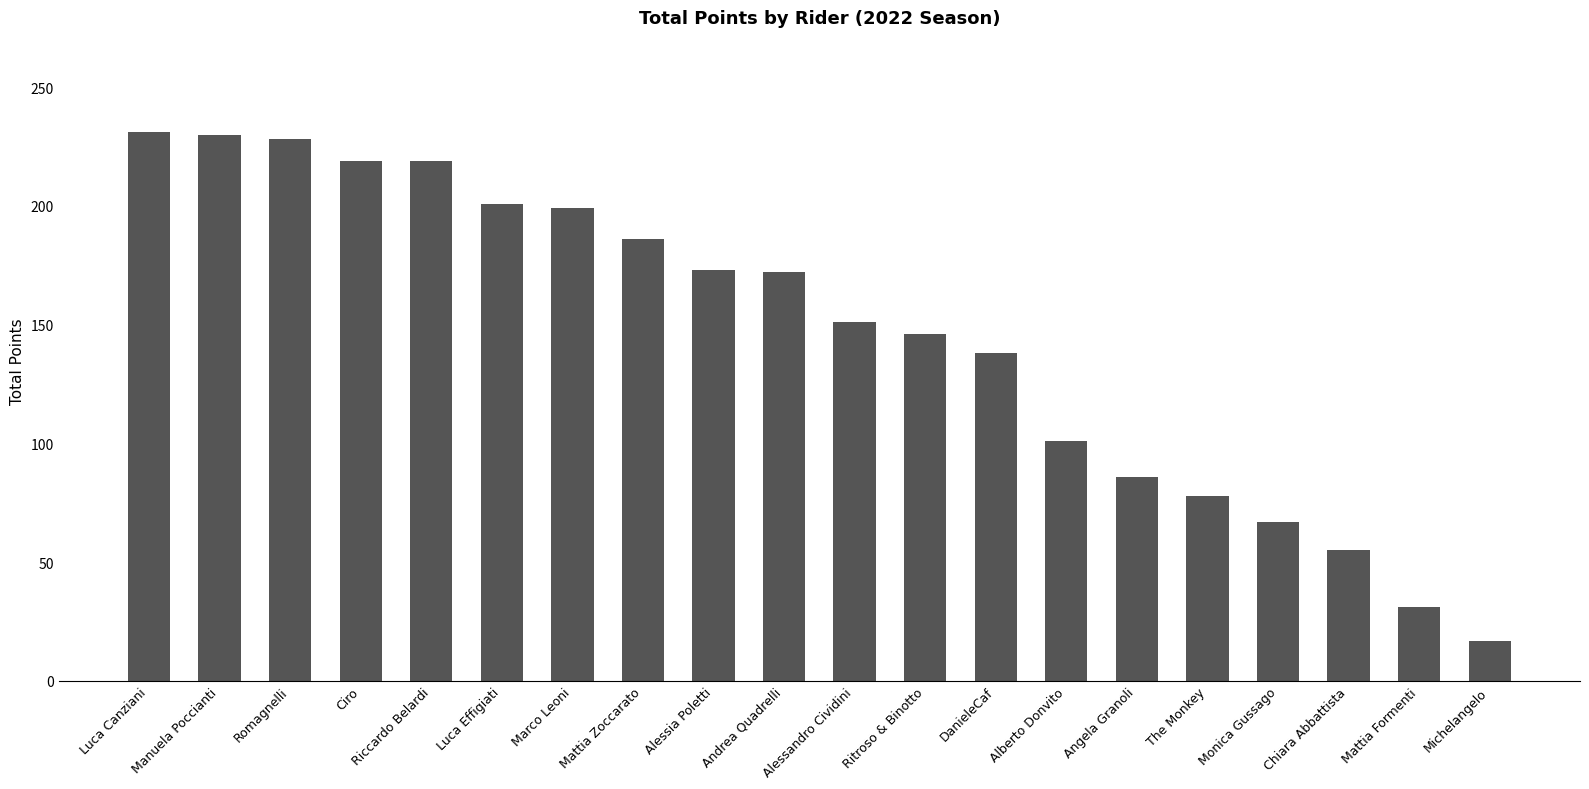

How many values are below 172?

10